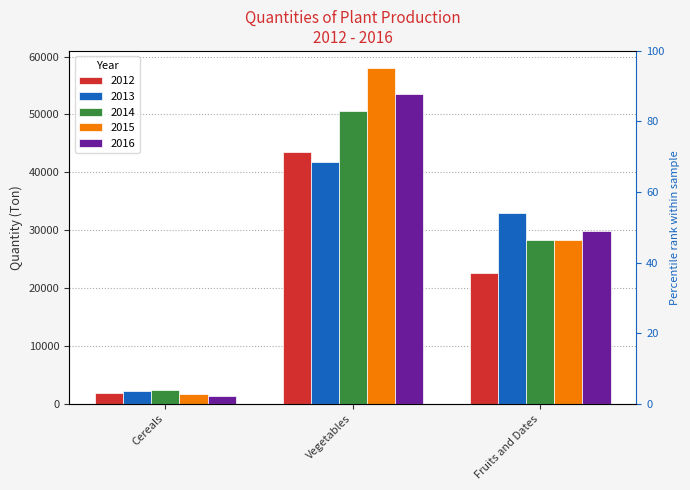

What is the total value across all series at Cereals?

9609.0